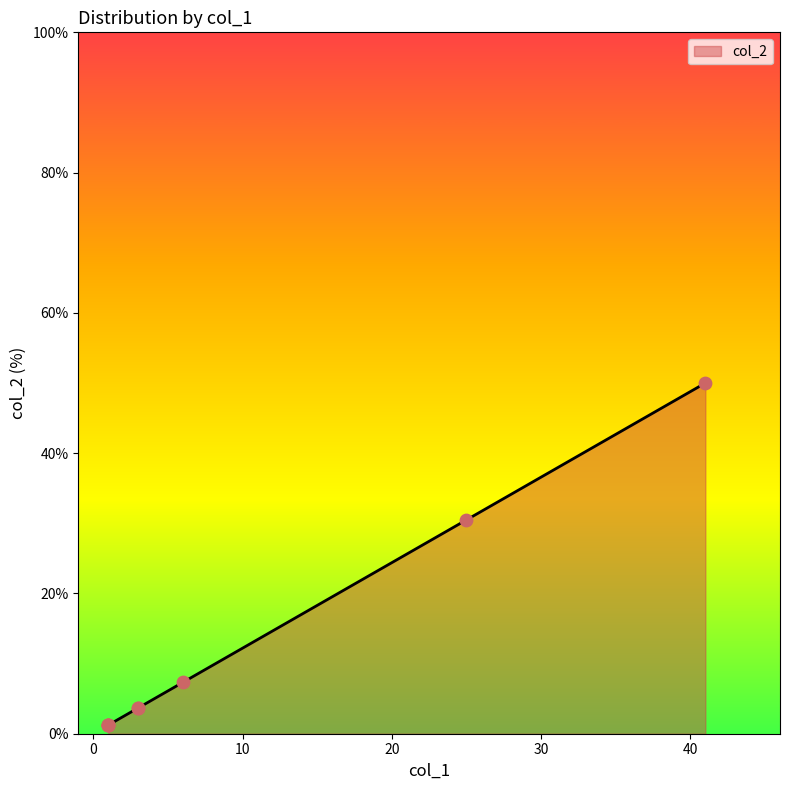

What is the change in value from 6 to 3?

-3.7